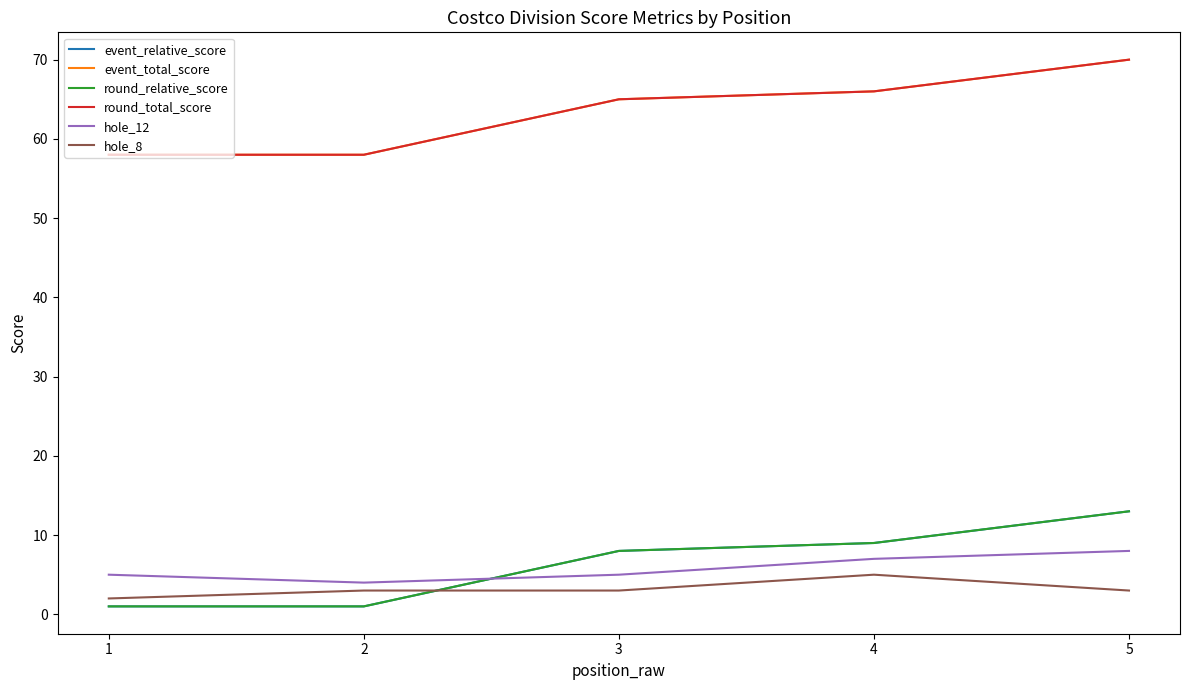

Which series changed the most between 1 and 3?

event_relative_score